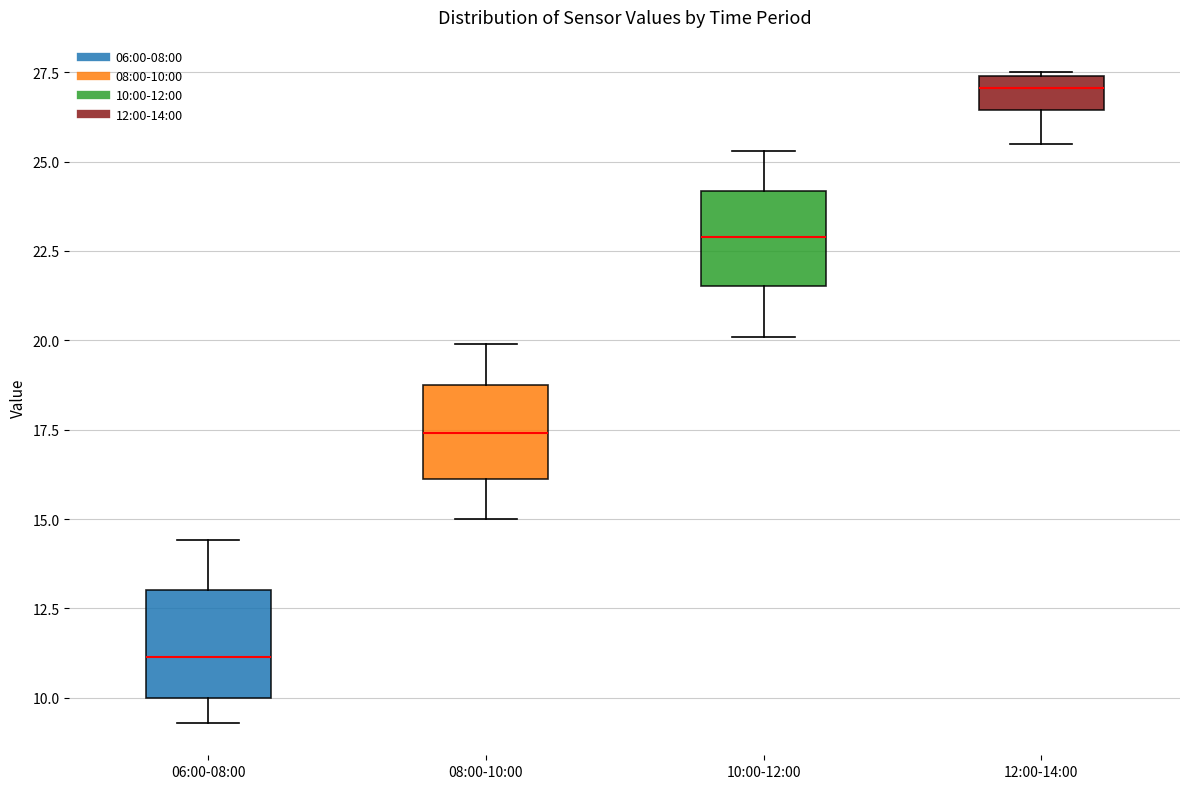

Where does the lower whisker of the box for 12:00-14:00 end on the y-axis? The values are not printed on the chart, so give them approximately, as read against the axis.

25.5